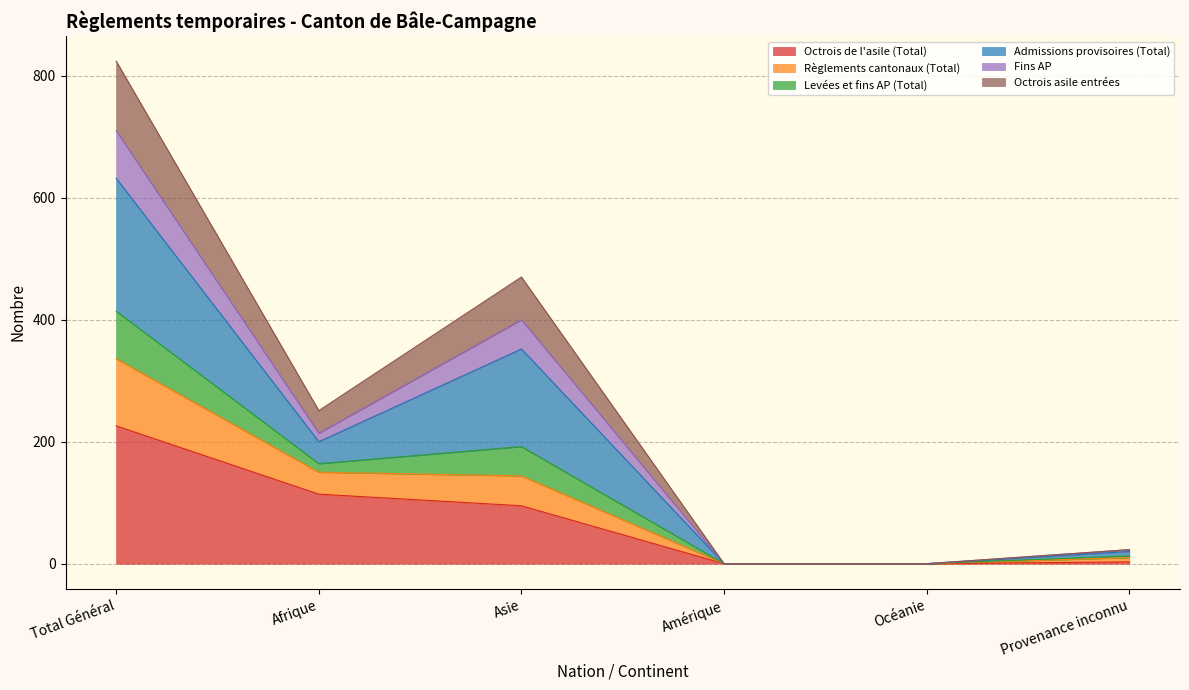

Where is the first local maximum for Fins AP?

Asie